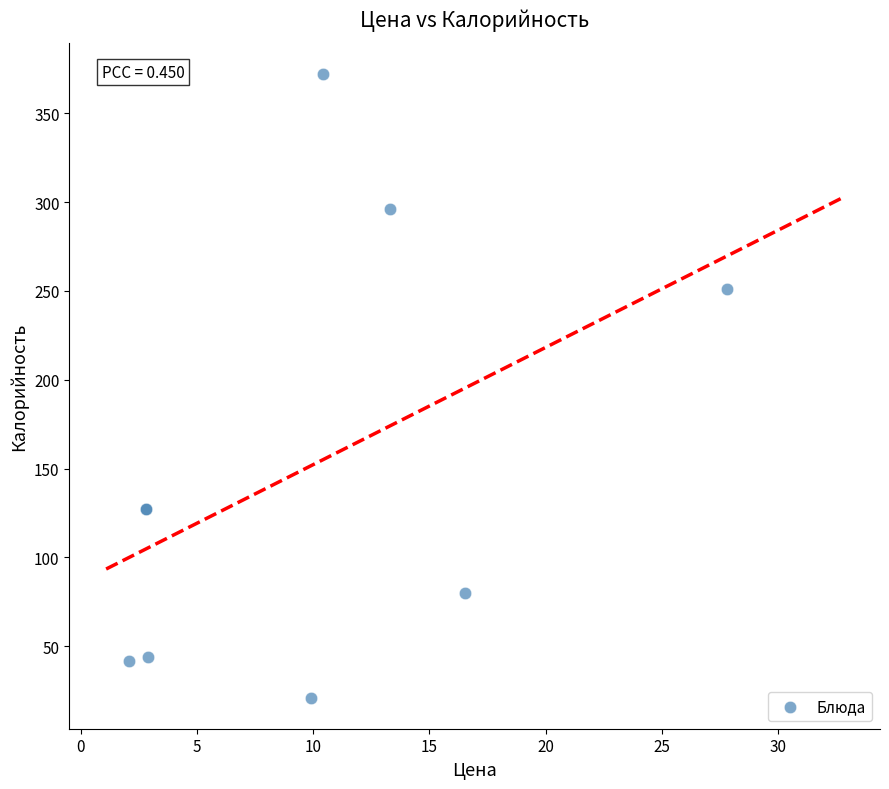

What Y value in the scatter plot is closest to 196?

251.3